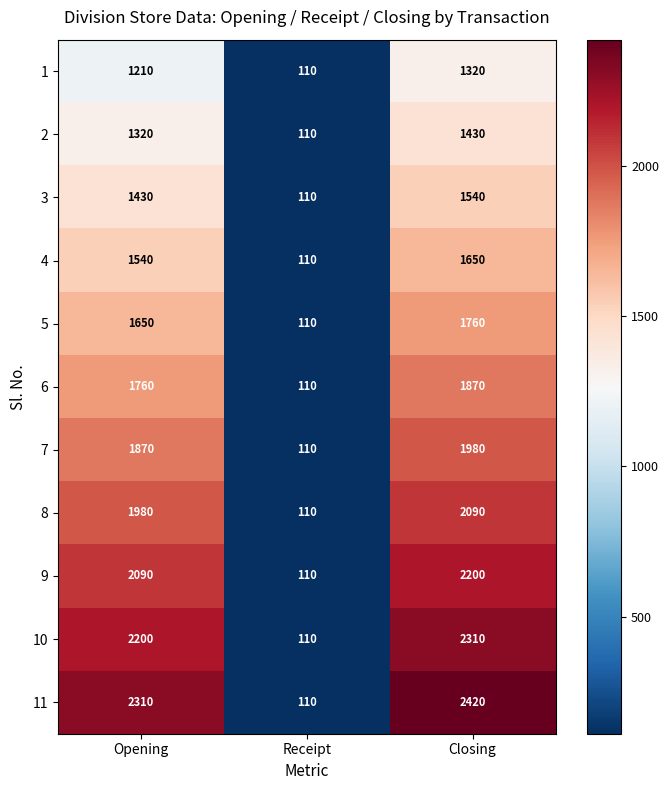

The value of 11 at Closing is 2420. True or false?

True